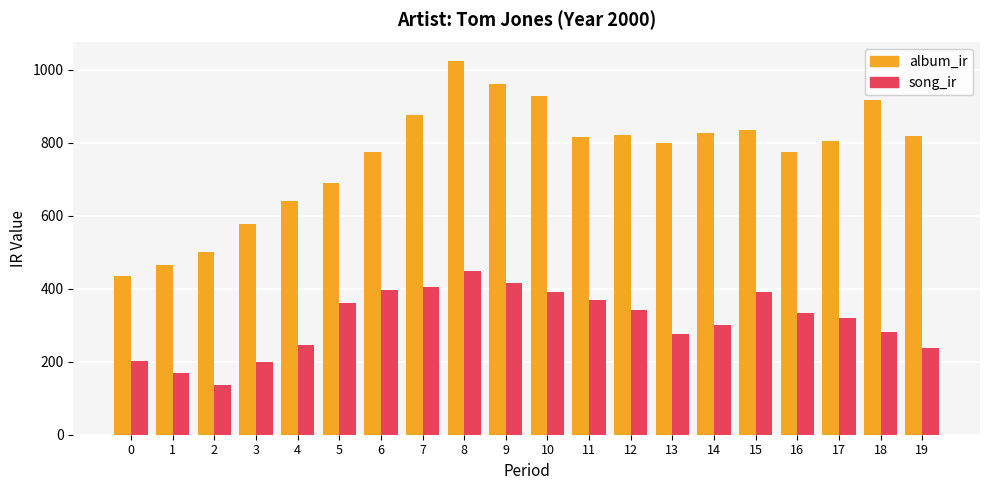

Count the number of data series in this chart.

2